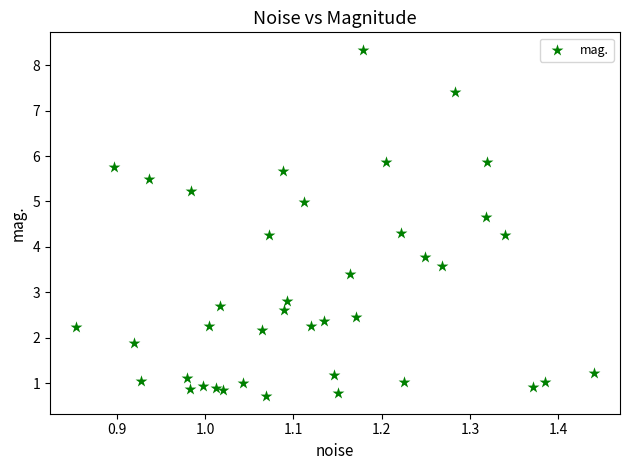

What is the range of X values (max minus min)?

0.6